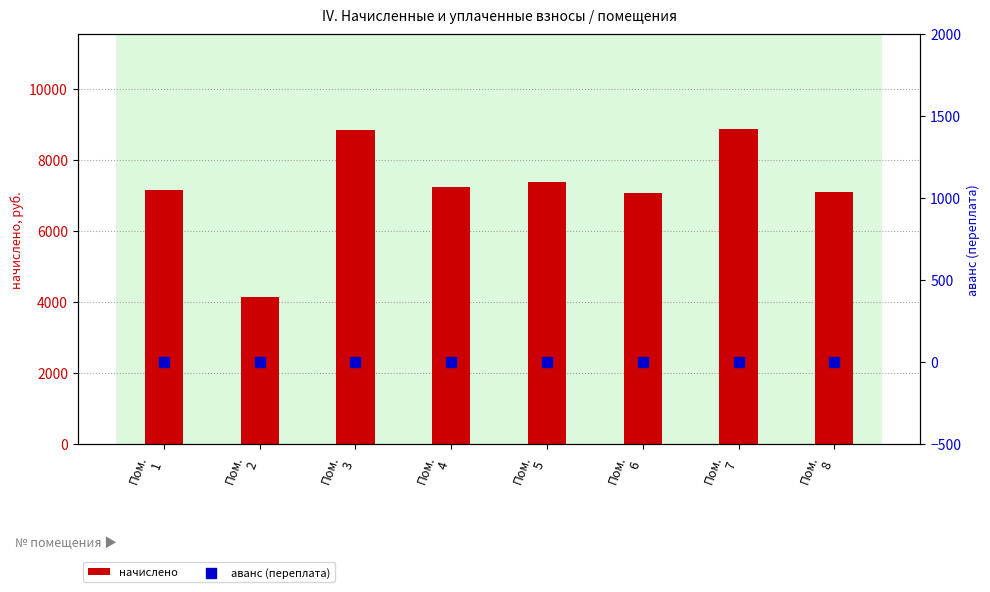

Which series has the largest total across all categories?

начислено